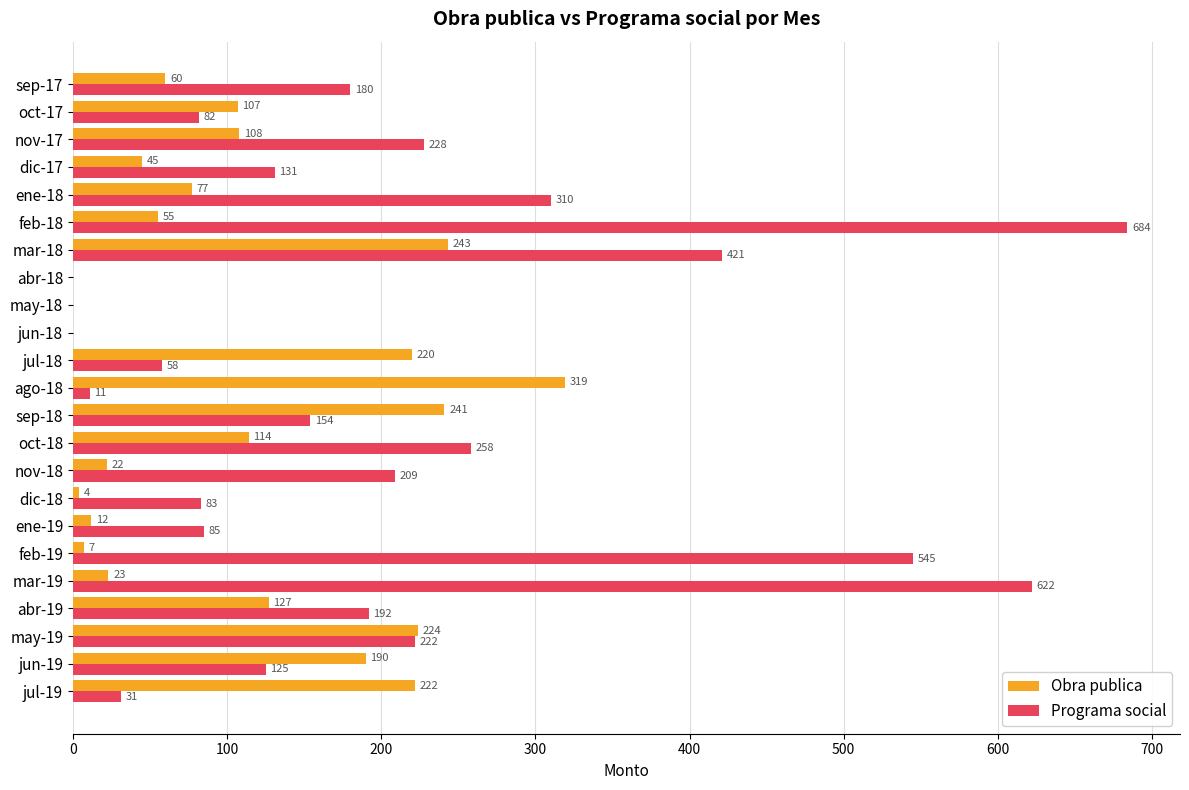

The Programa social series shows 684 at feb-18. True or false?

True